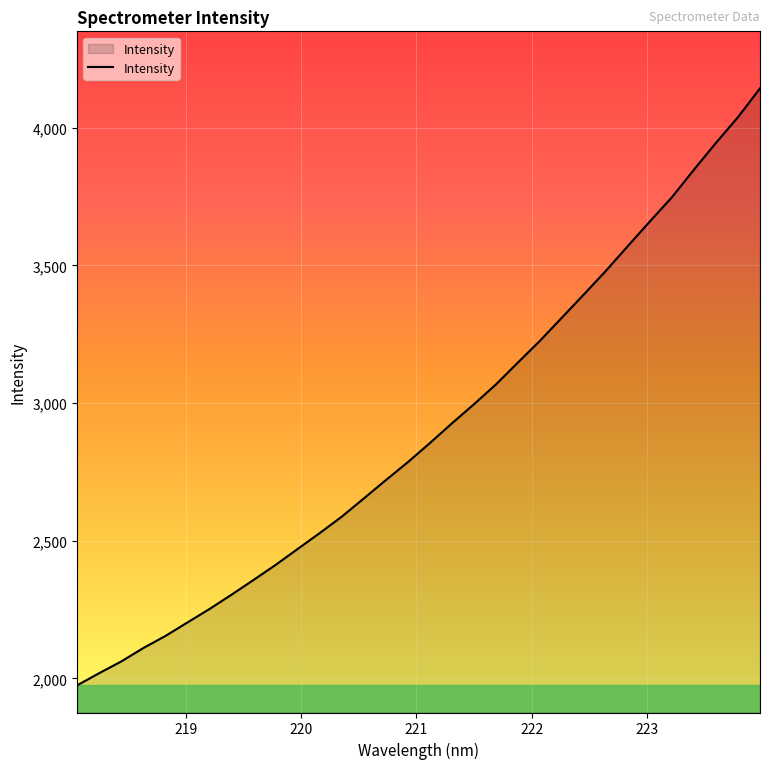

What is the smallest value displayed?

1974.9